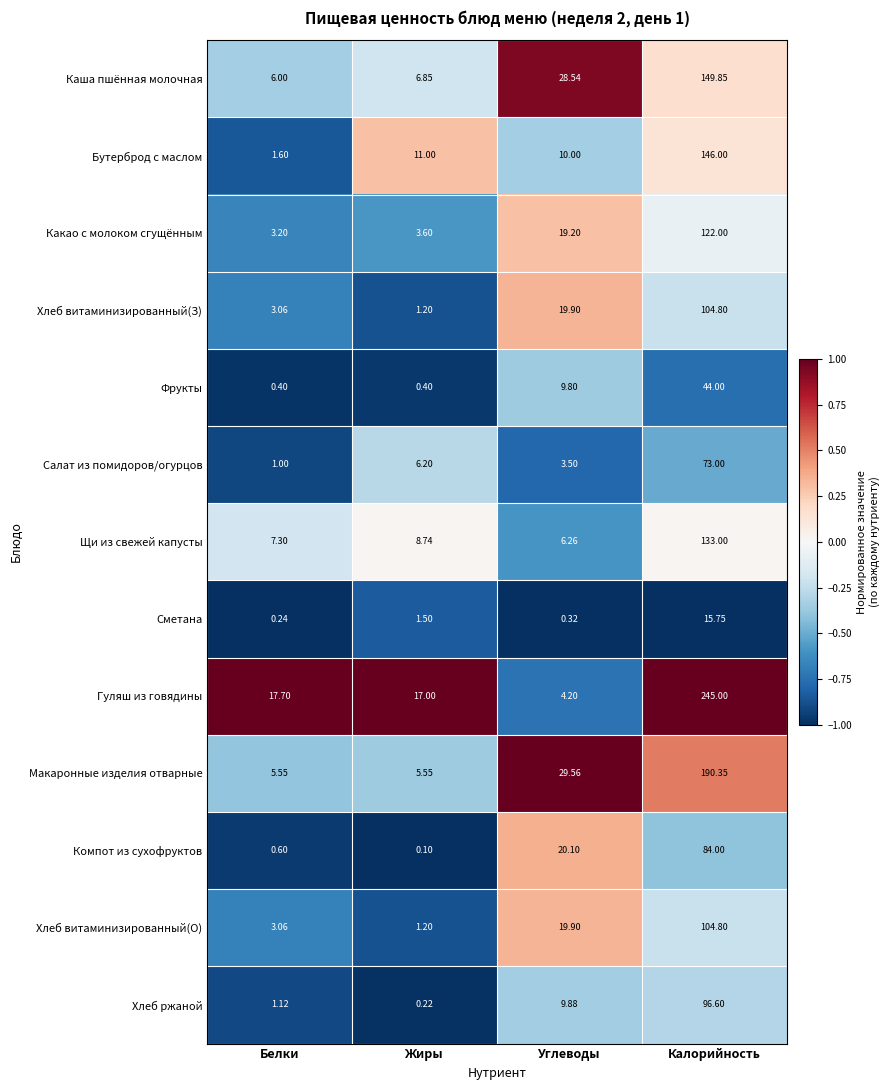

Where is Хлеб витаминизированный(О) nearest to the value 53?

Углеводы